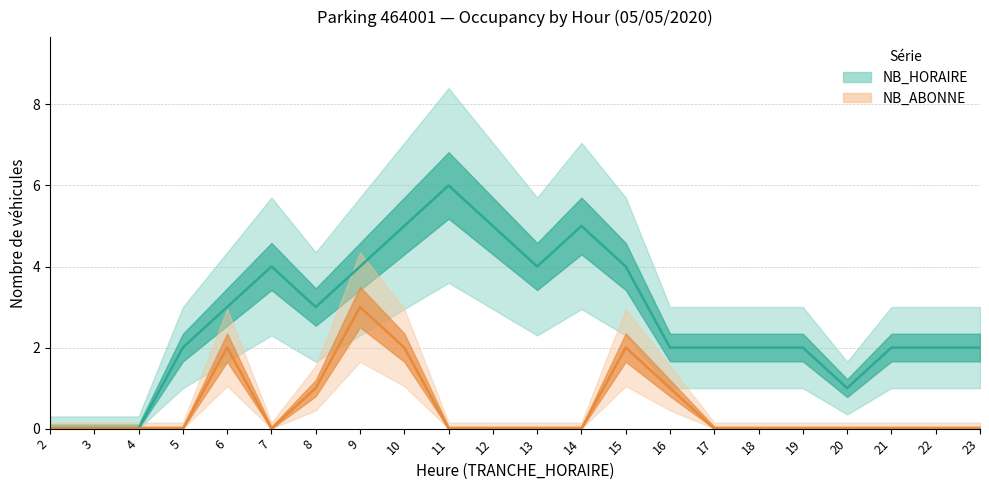

Reading right to left, transcribe all the data shown in this chart.

NB_HORAIRE: 23=2	22=2	21=2	20=1	19=2	18=2	17=2	16=2	15=4	14=5	13=4	12=5	11=6	10=5	9=4	8=3	7=4	6=3	5=2	4=0	3=0	2=0
NB_ABONNE: 23=0	22=0	21=0	20=0	19=0	18=0	17=0	16=1	15=2	14=0	13=0	12=0	11=0	10=2	9=3	8=1	7=0	6=2	5=0	4=0	3=0	2=0